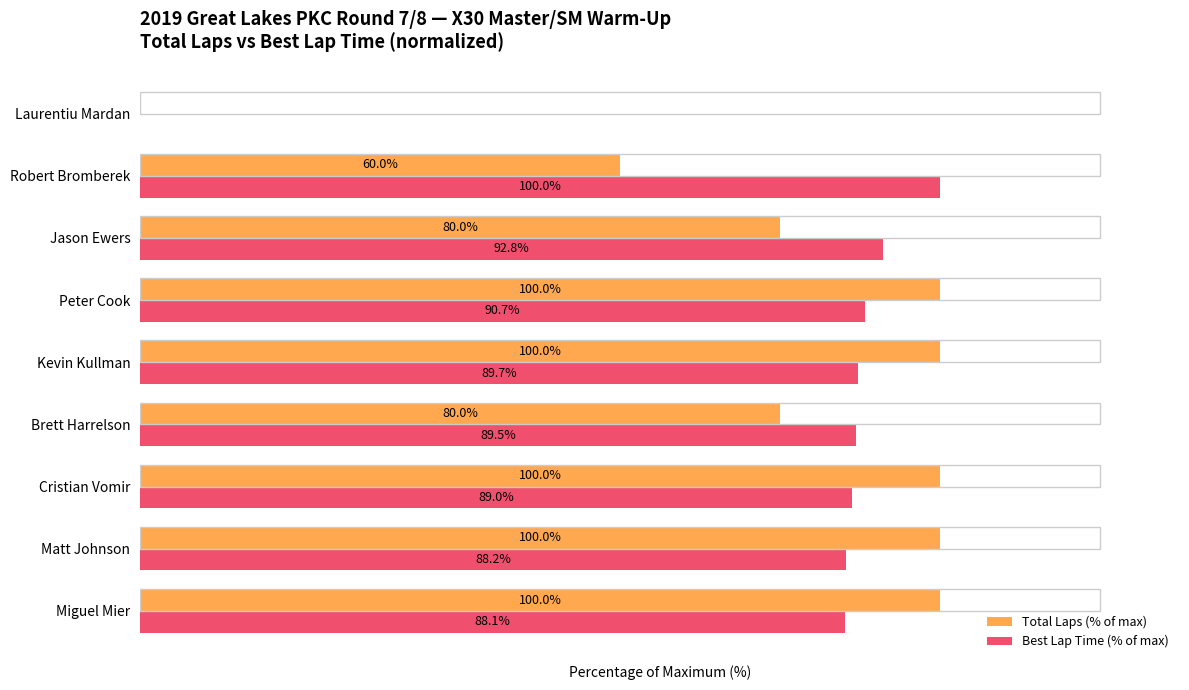

Where is Total Laps (% of max) nearest to the value 50?

Robert Bromberek